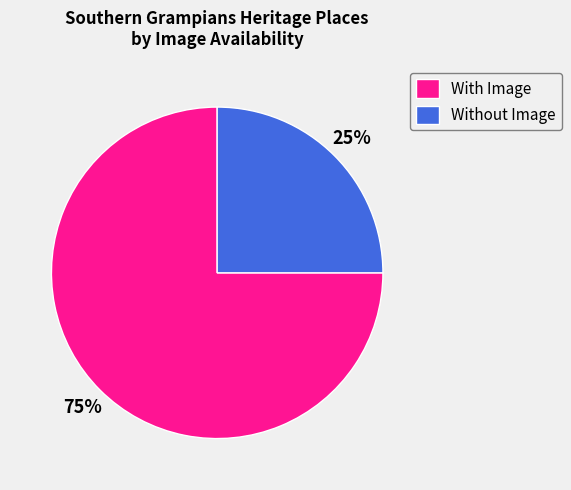

Rank the categories by value from highest to lowest.

With Image, Without Image